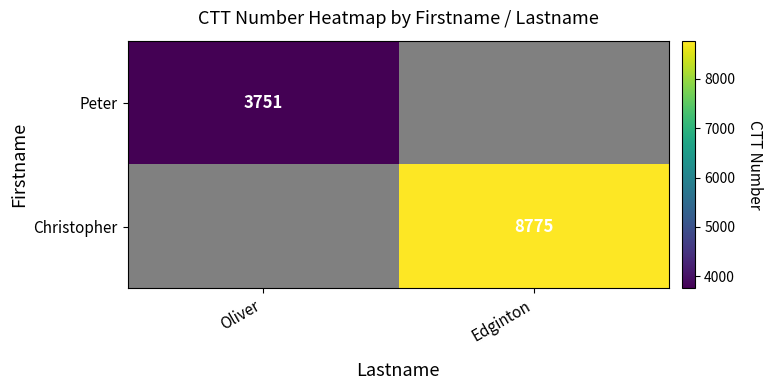

The Peter series shows 3751 at Oliver. True or false?

True